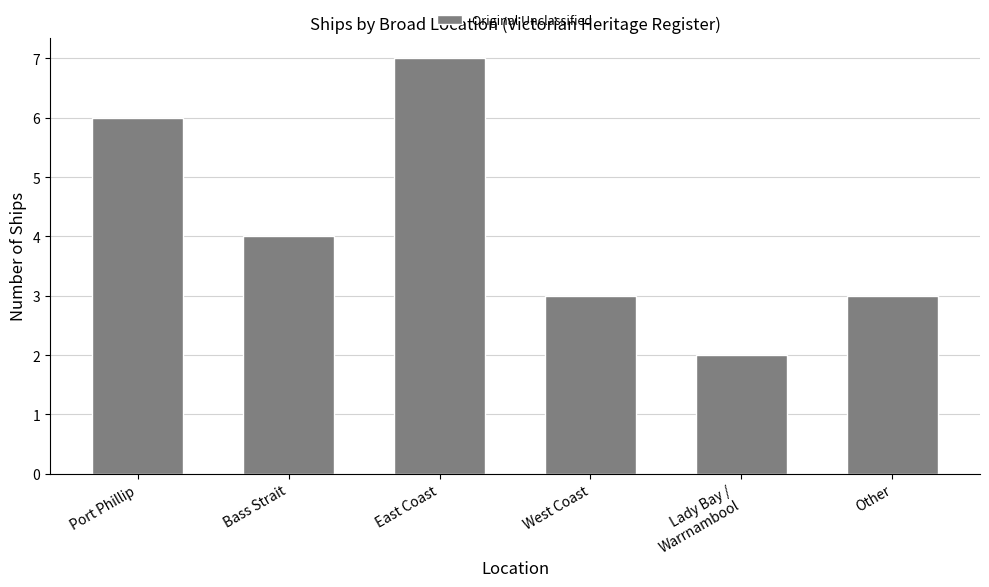

What is the sum of the values at Other and Port Phillip?

9